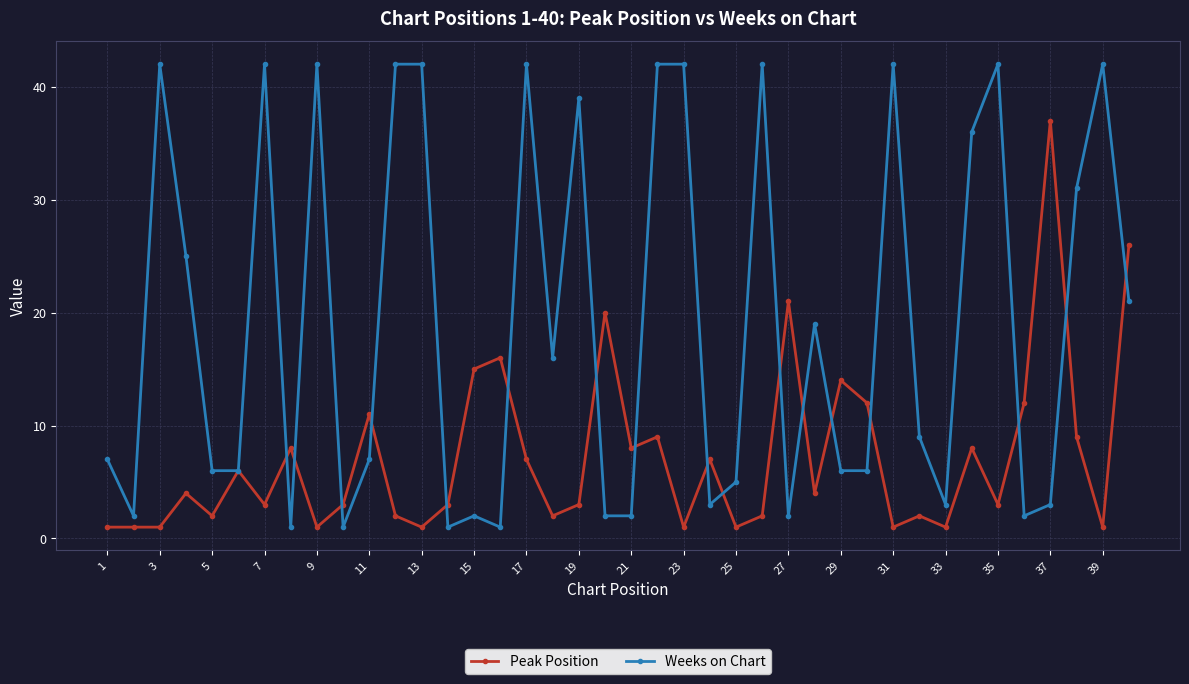

Rank the series by their maximum value, from lowest to highest.

Peak Position, Weeks on Chart